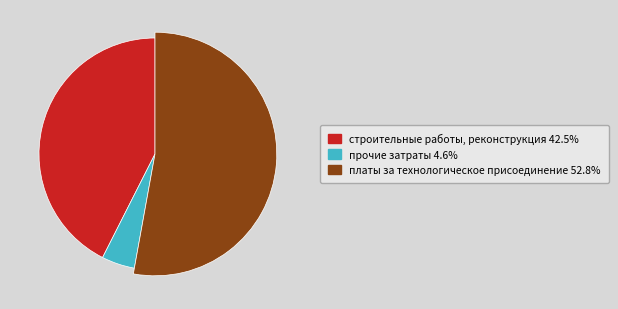

What is the largest slice in the pie chart?

платы за технологическое присоединение